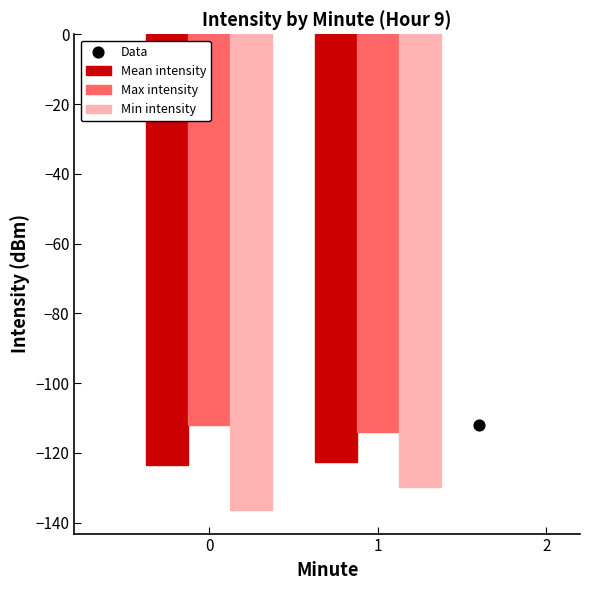

Is the value of Mean intensity at 0 greater than the value of Max intensity at 1?

No